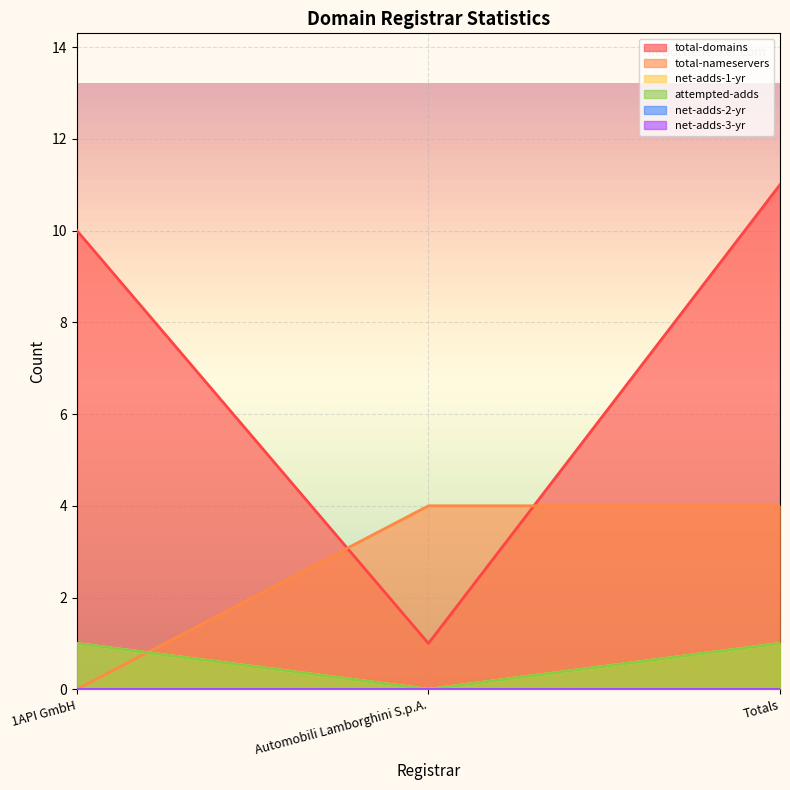

Which label corresponds to the largest value in the chart?

Totals